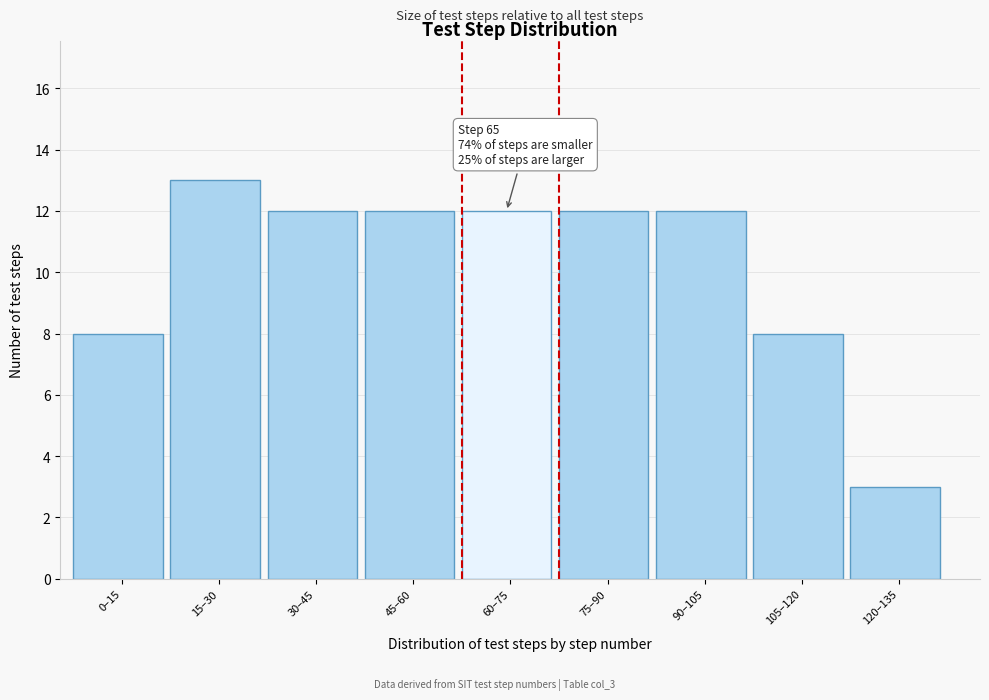

Reading left to right, list all the values displayed in this chart.

8	13	12	12	12	12	12	8	3